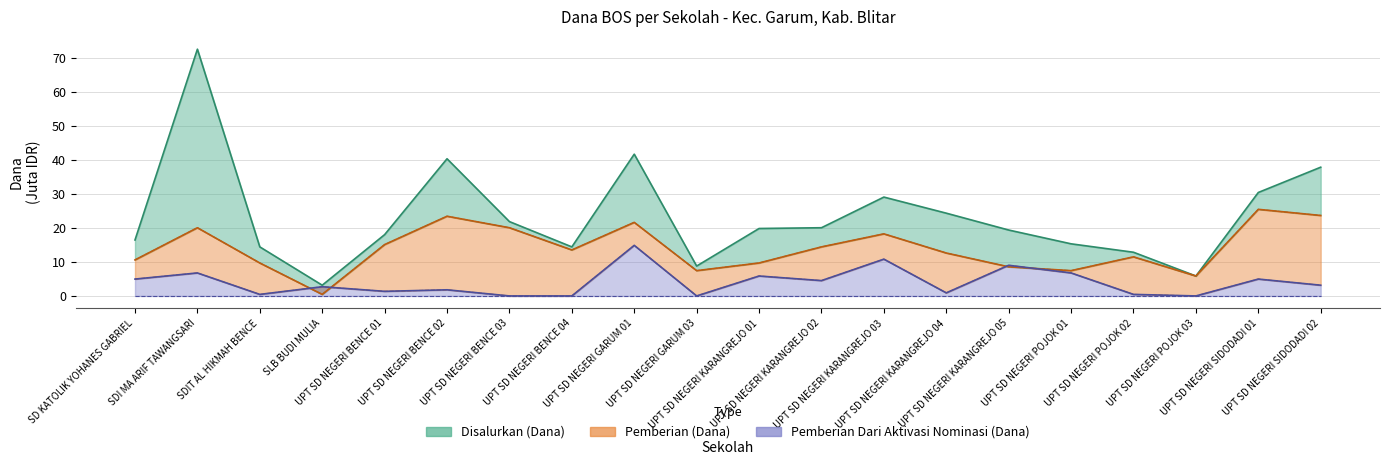

What is the label of the 1st point from the left?

SD KATOLIK YOHANES GABRIEL